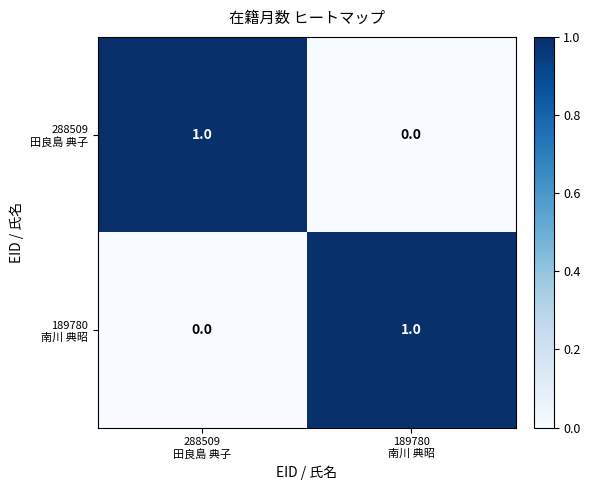

Between 288509 田良島 典子 and 189780 南川 典昭, which series saw the biggest shift?

288509 田良島 典子